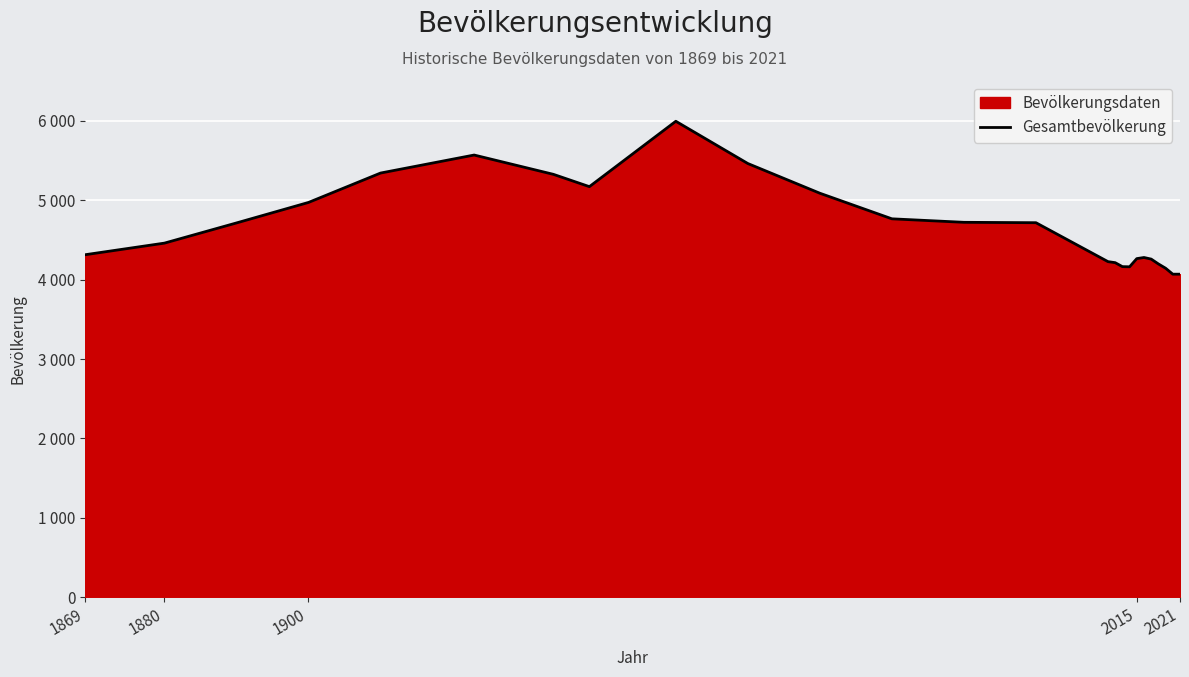

Does the chart display data point markers on the line(s)?

No